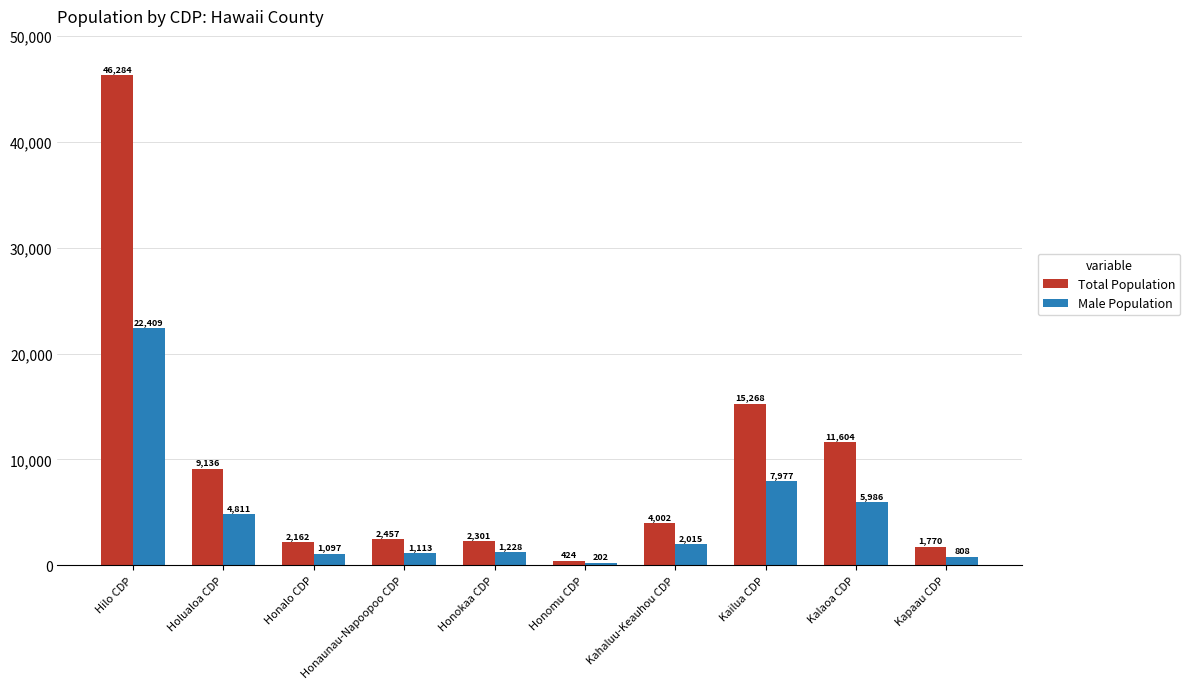

How many categories are shown in the chart?

10